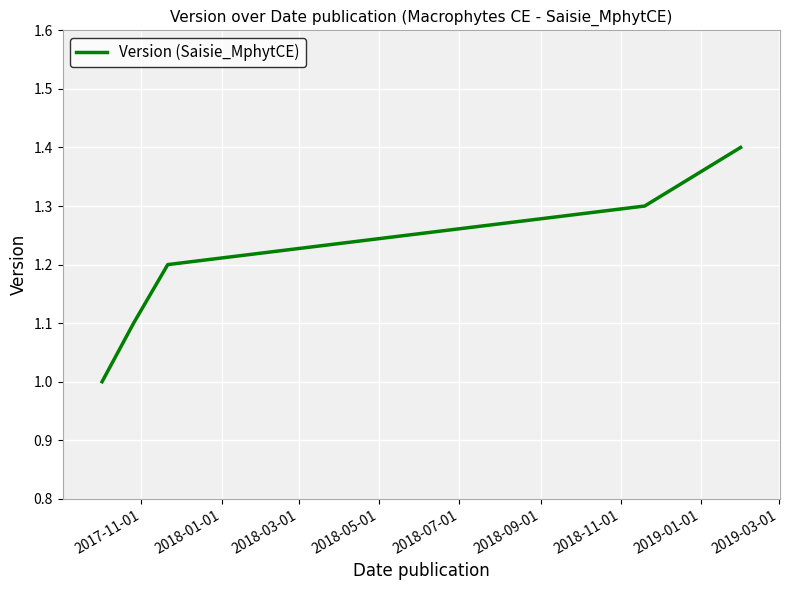

What is the minimum value shown in the chart?

1.0